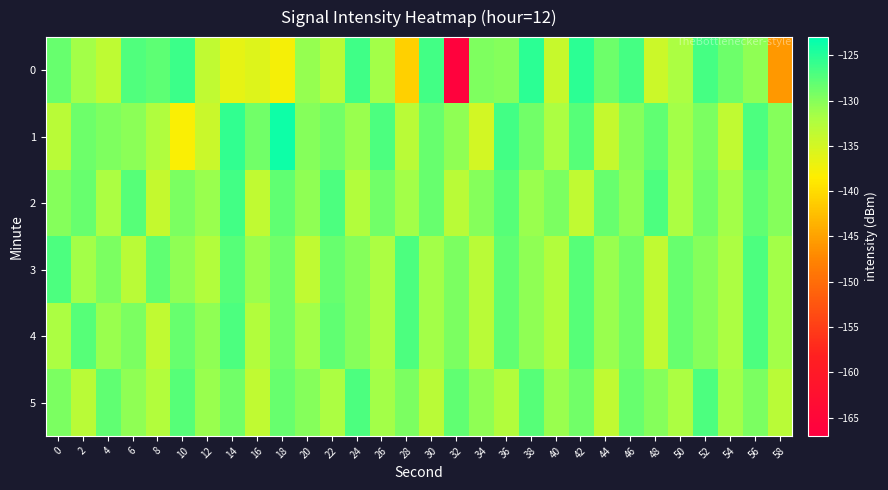

Between 2 and 34, which series saw the biggest shift?

1